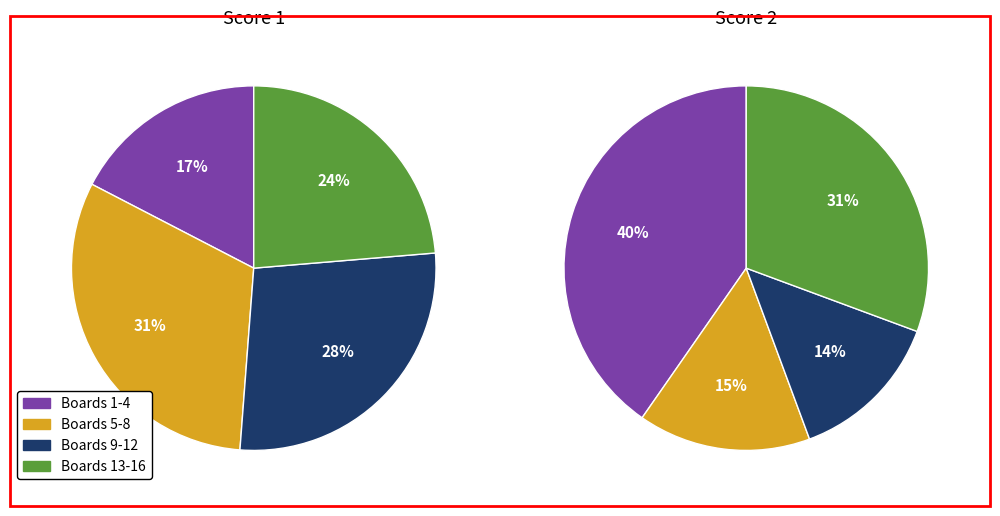

Is there any slice that represents more than half of the pie?

No